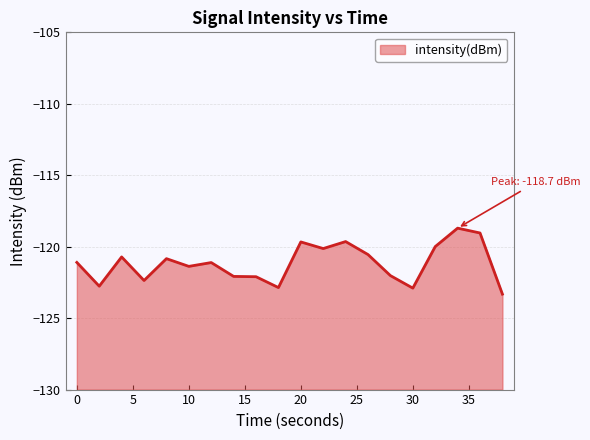

What is the difference between the maximum and minimum values?

4.6